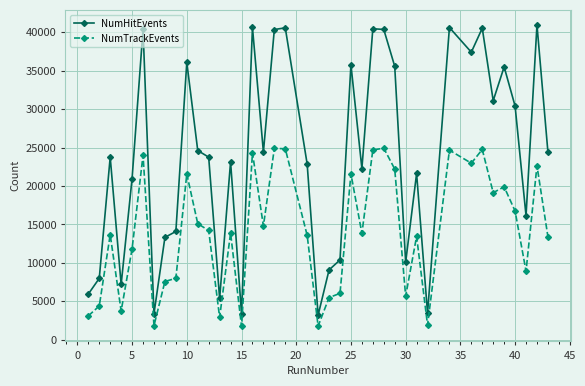

Count the number of categories in the chart.

40